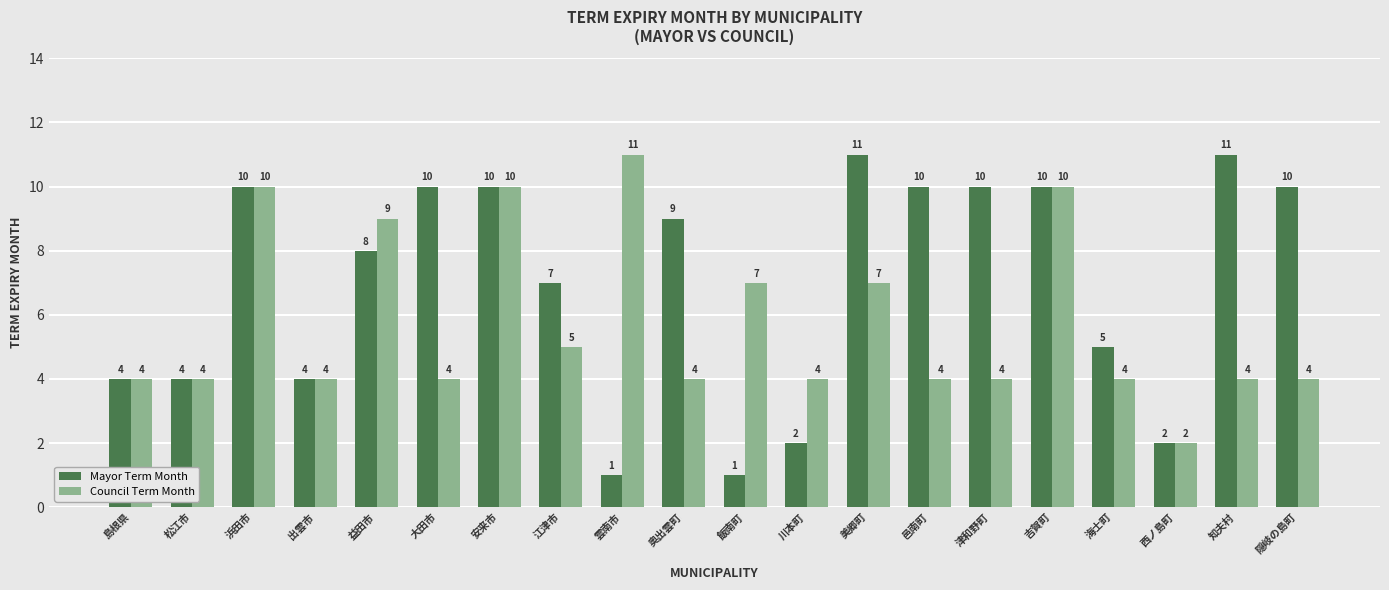

Which series has the largest total across all categories?

Mayor Term Month